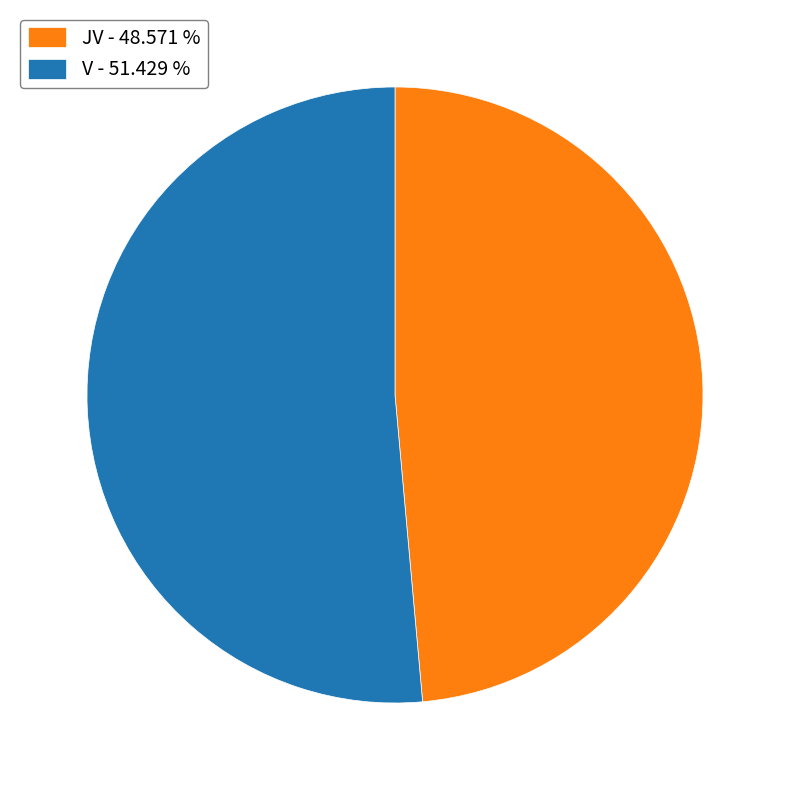

Approximately how many times larger is the value at V compared to JV?

1.1